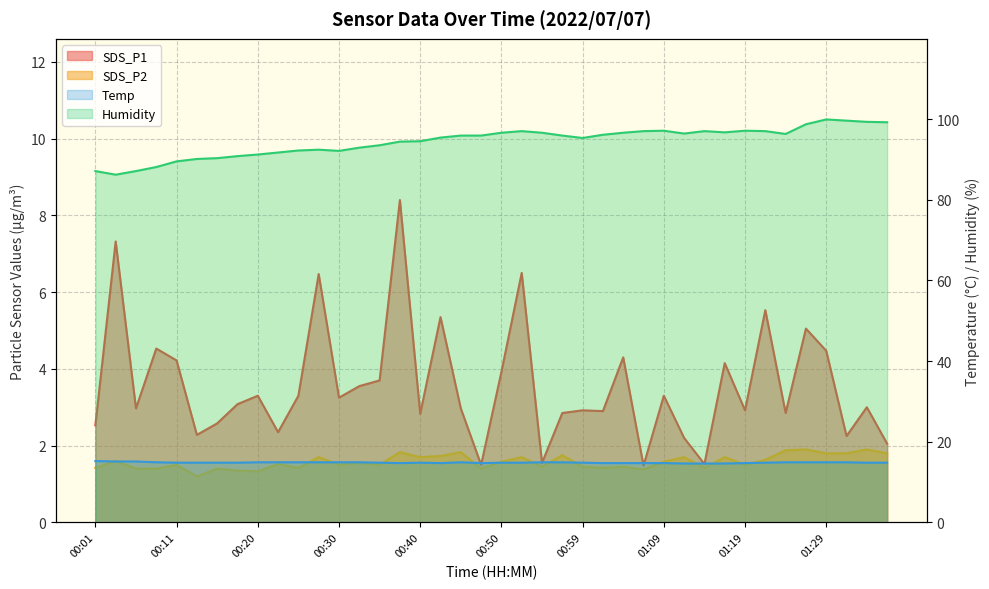

Where is Humidity nearest to the value 93?

00:32